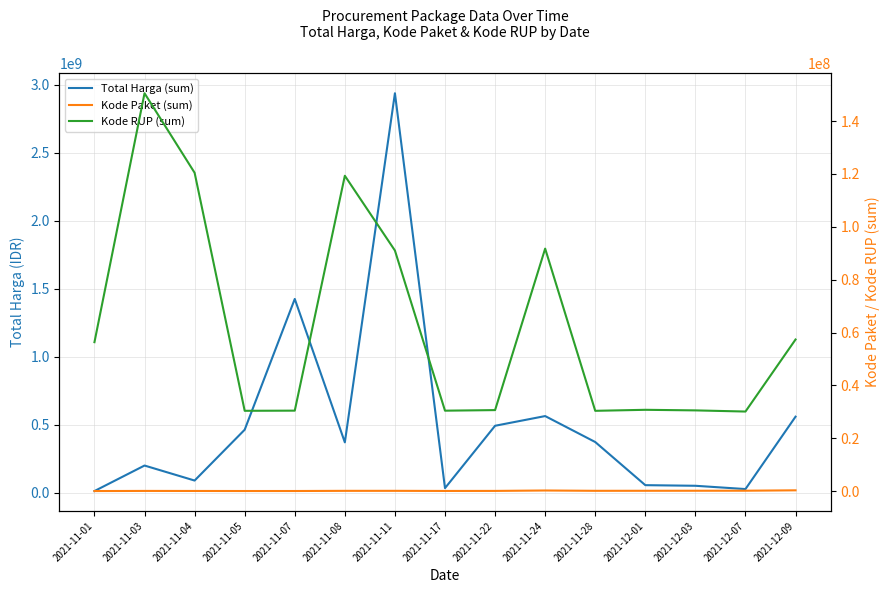

What is the value of the Kode RUP (sum) point at the 7th from the left?

91017907